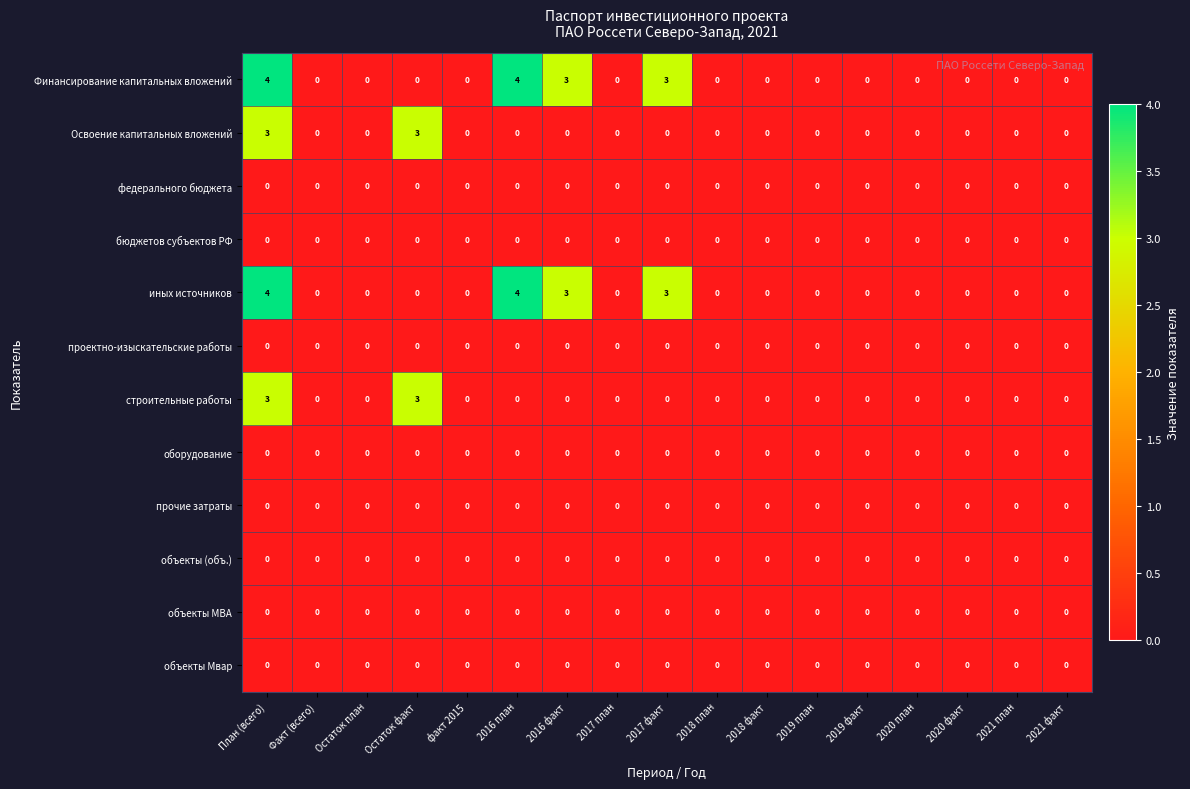

At which category is the sum across all series the highest?

План (всего)